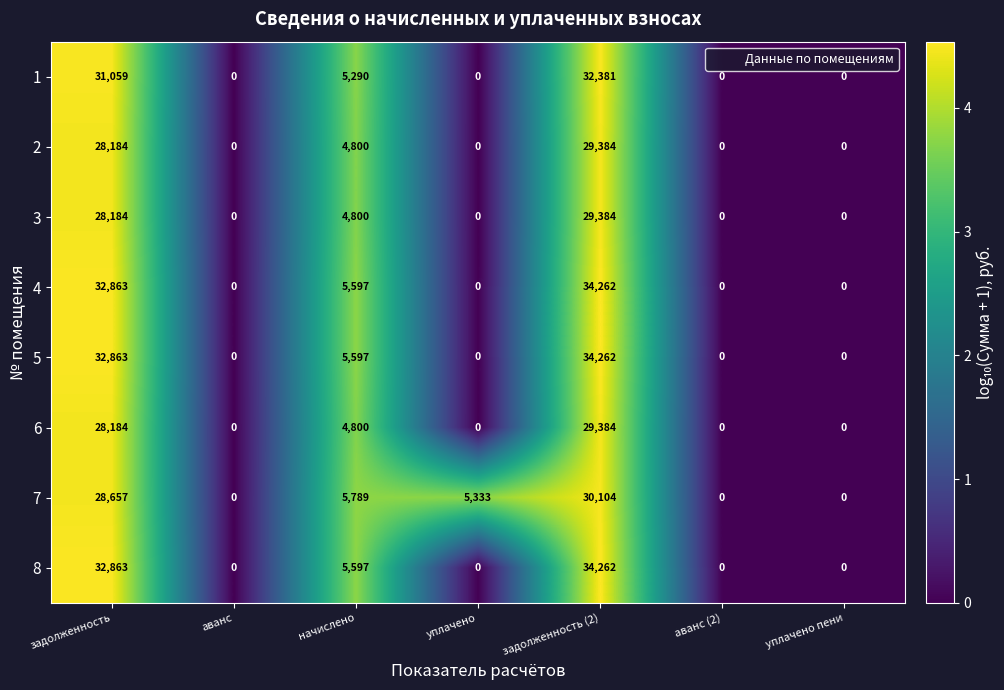

Is the value of 7 at уплачено greater than the value of 1 at уплачено пени?

Yes